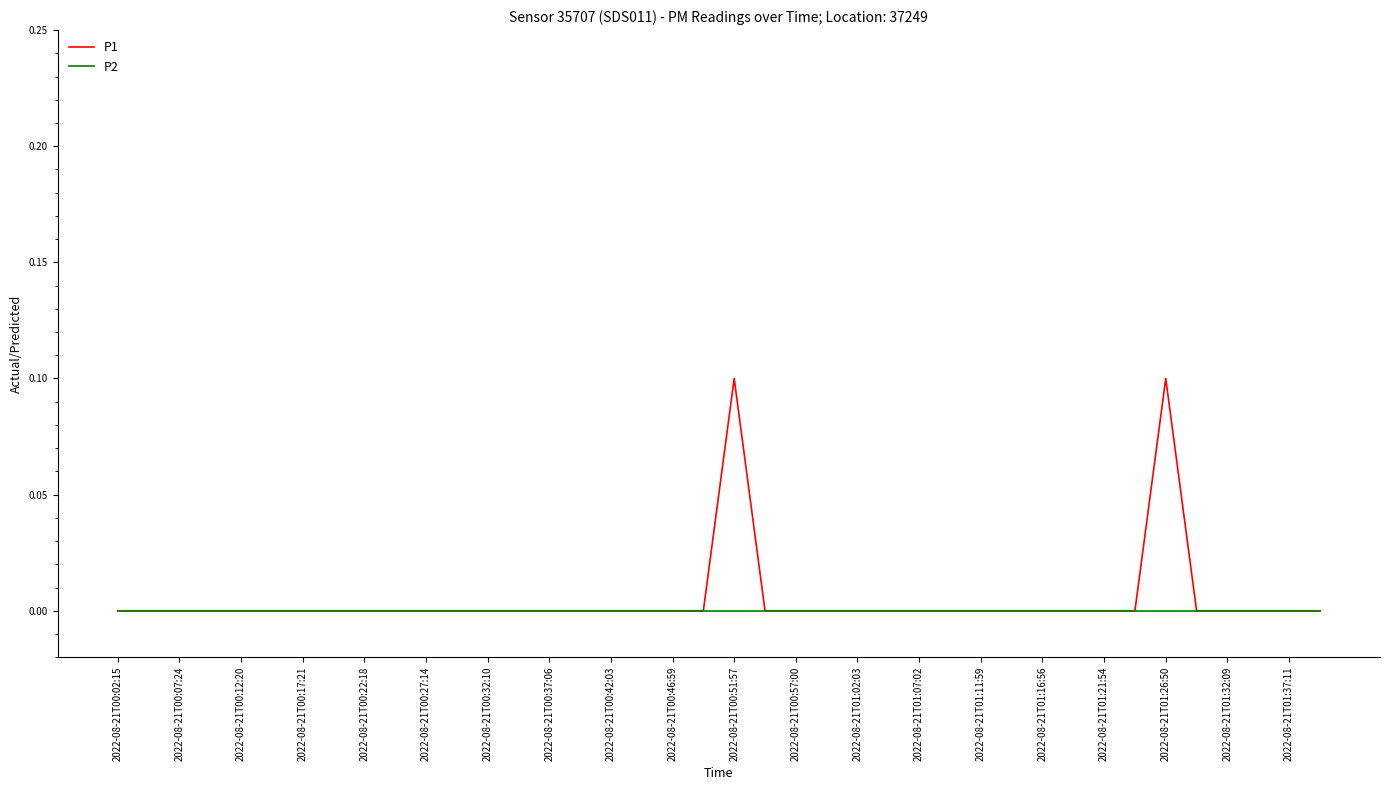

Which series has the largest range (max minus min)?

P1